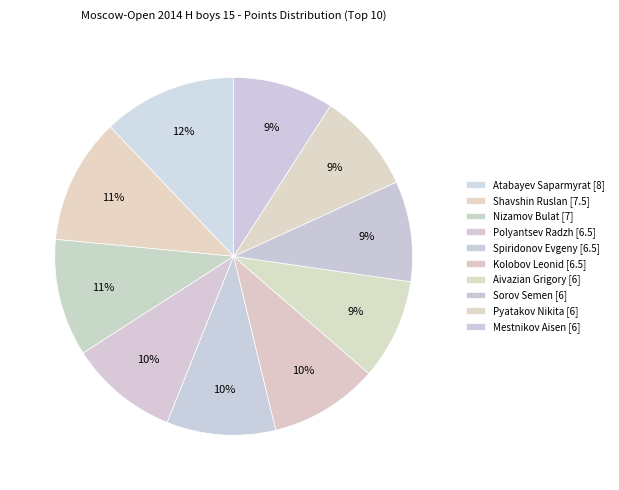

What percentage is NOT represented by Nizamov Bulat [7]?

89.4%